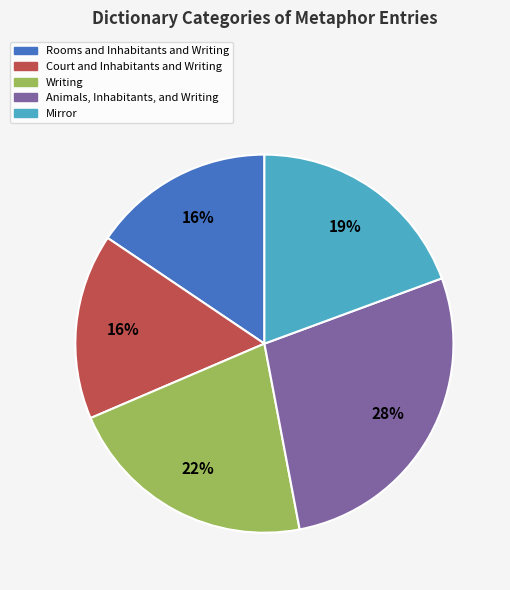

Which has a higher value, Mirror or Animals, Inhabitants, and Writing?

Animals, Inhabitants, and Writing